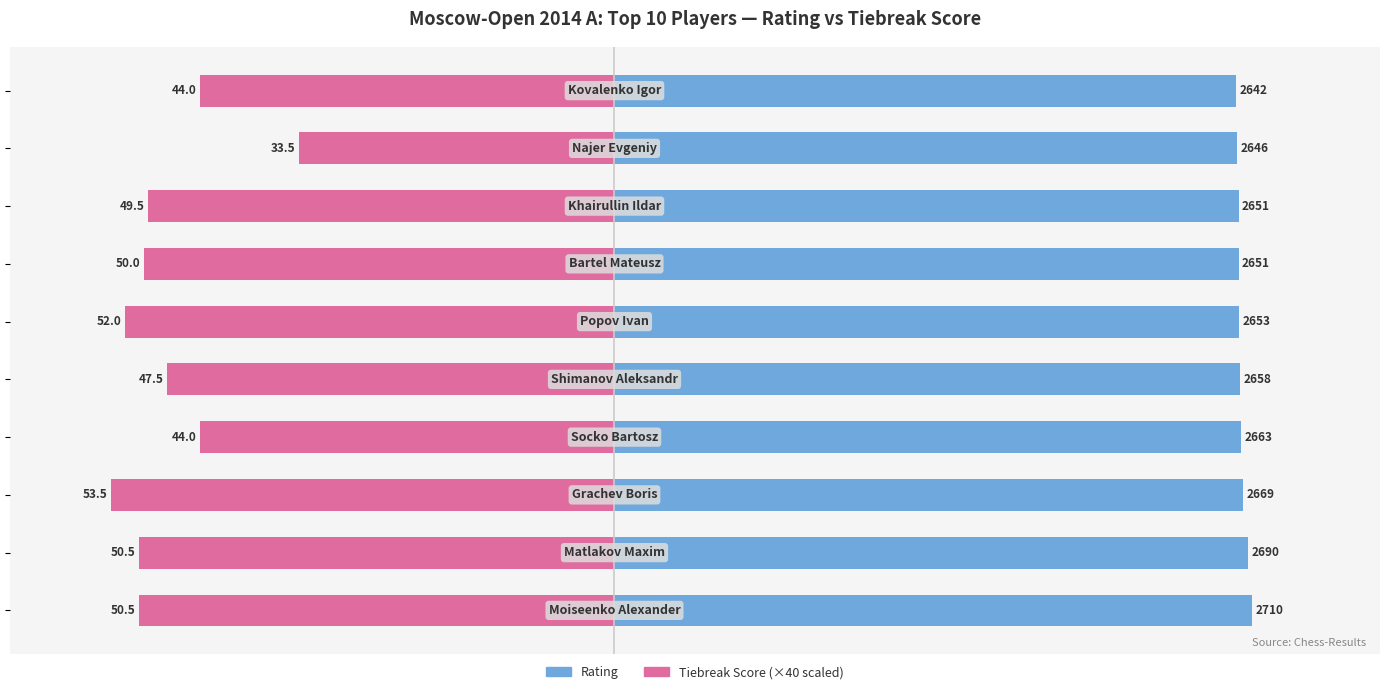

Reading left to right, extract all data points from this chart.

Rating: 0=2710	1=2690	2=2669	3=2663	4=2658	5=2653	6=2651	7=2651	8=2646	9=2642
Tiebreak Score (×40): 0=-2020	1=-2020	2=-2140	3=-1760	4=-1900	5=-2080	6=-2000	7=-1980	8=-1340	9=-1760